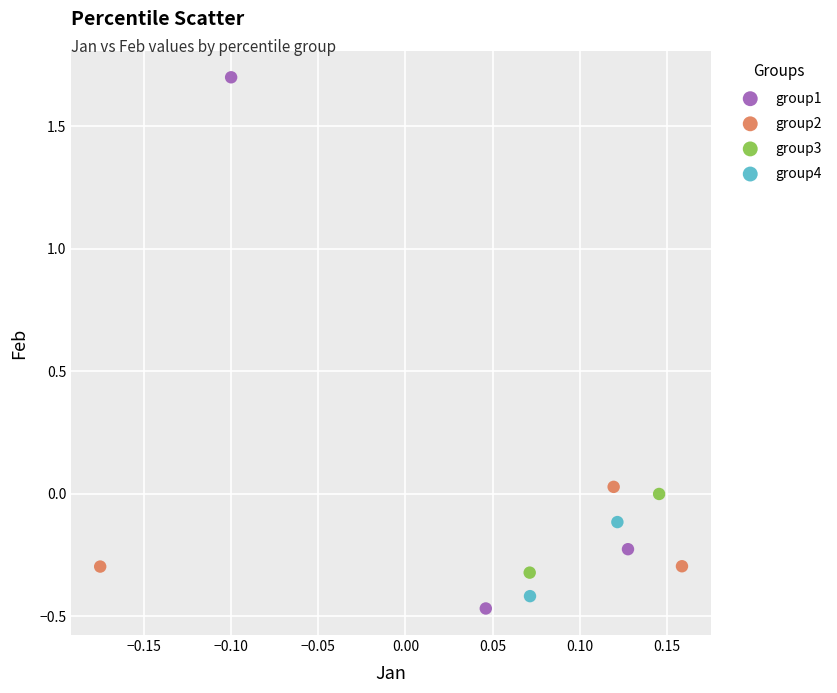

What are all the series names shown in the legend?

group1, group2, group3, group4